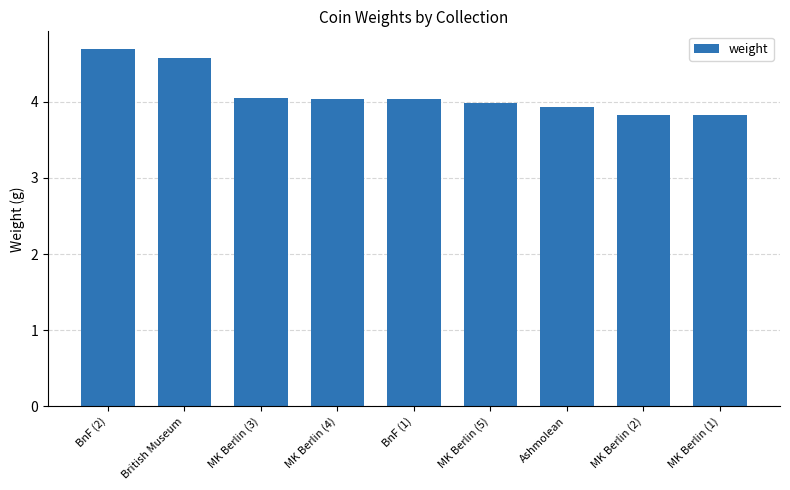

Between Ashmolean and MK Berlin (3), which is larger?

MK Berlin (3)